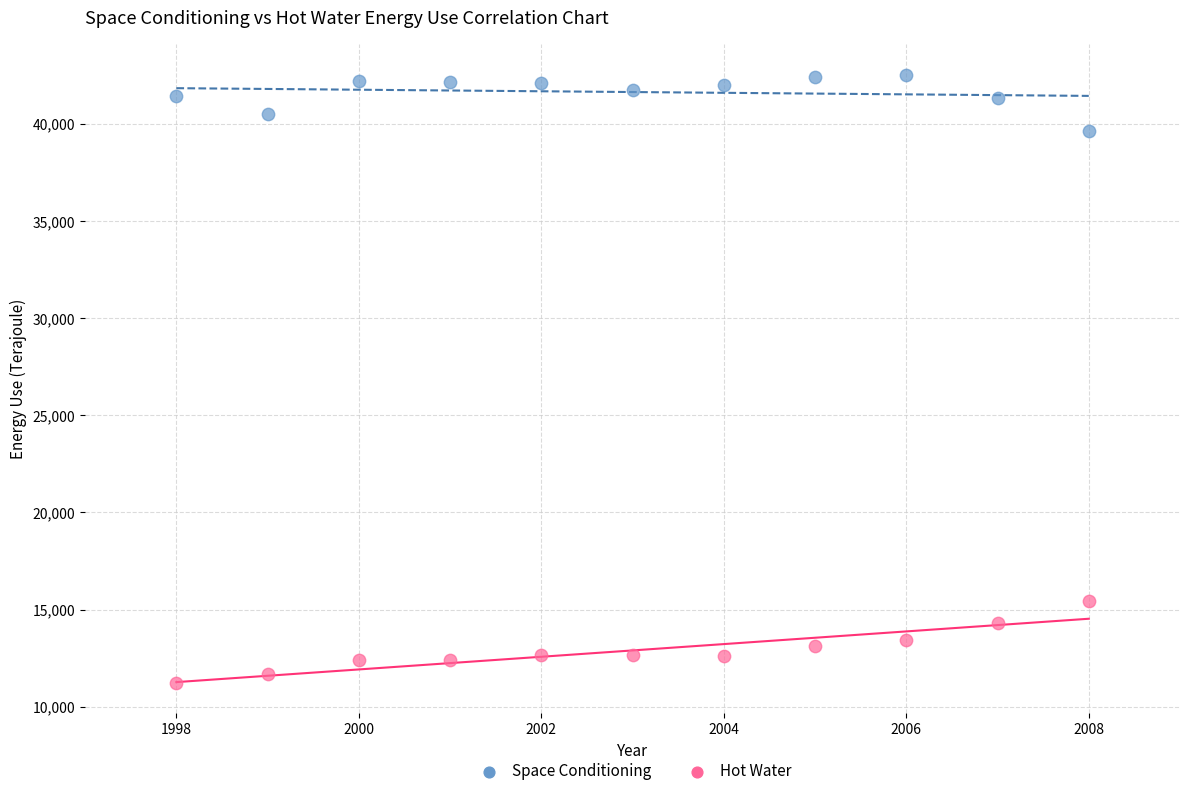

Across all data points, what is the range of Y values (max minus min)?

31293